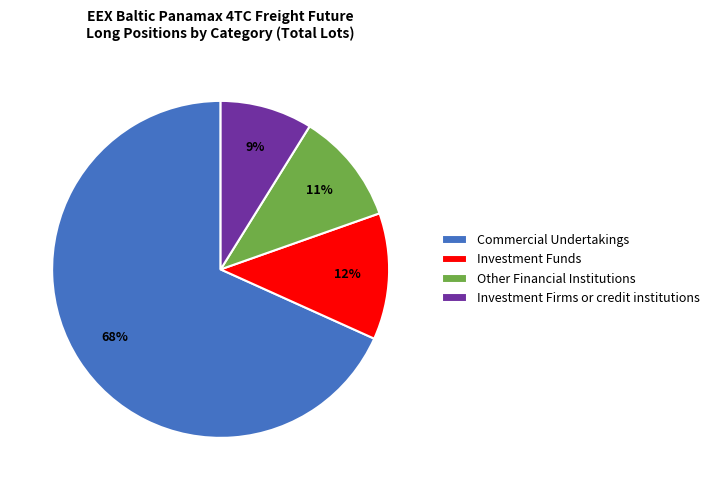

Does Commercial Undertakings represent more than half of the total?

Yes